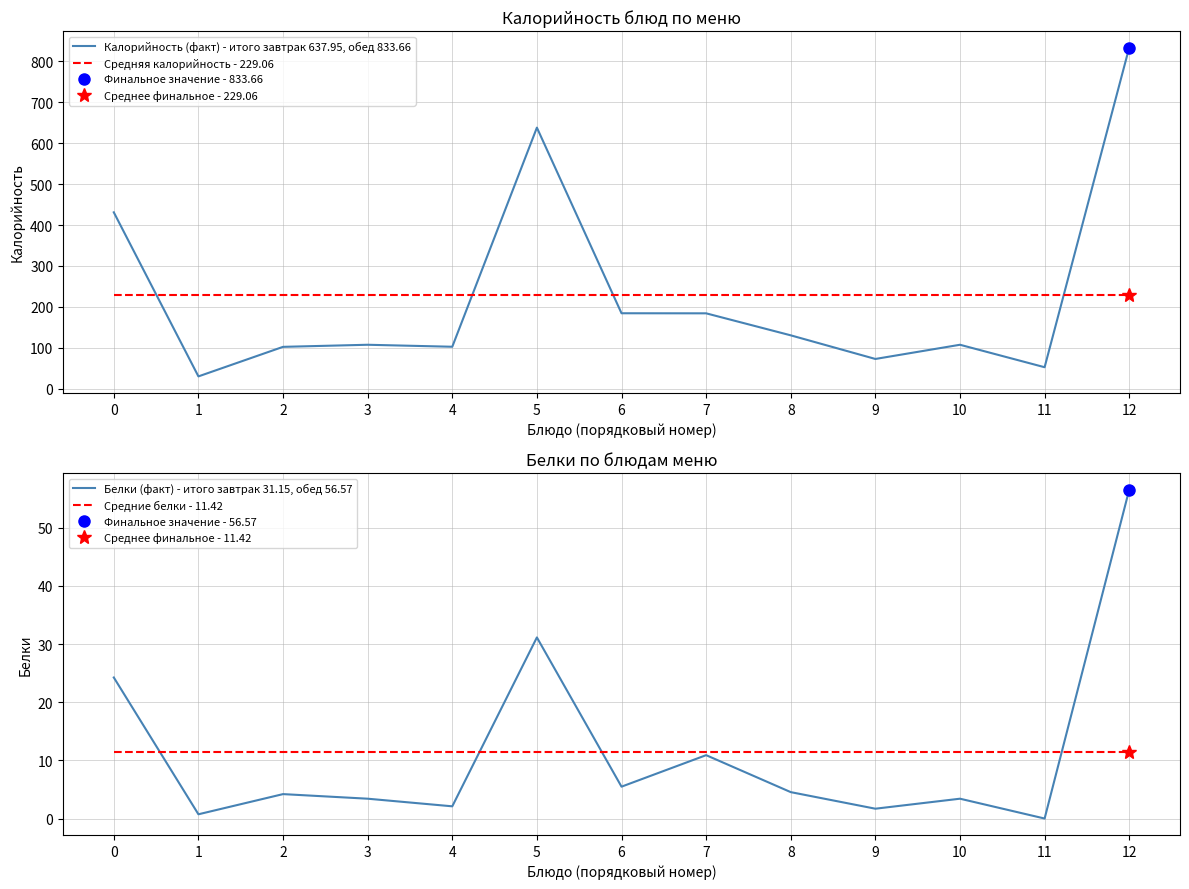

The value of Средняя калорийность - 229.06 at 11 is 229.1. True or false?

True